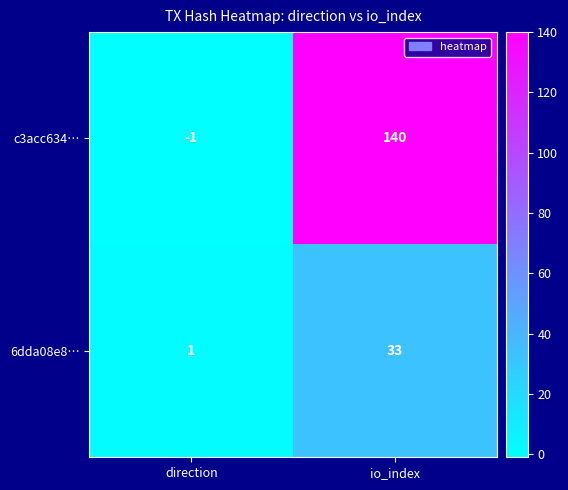

Which series has the largest total across all categories?

c3acc634…